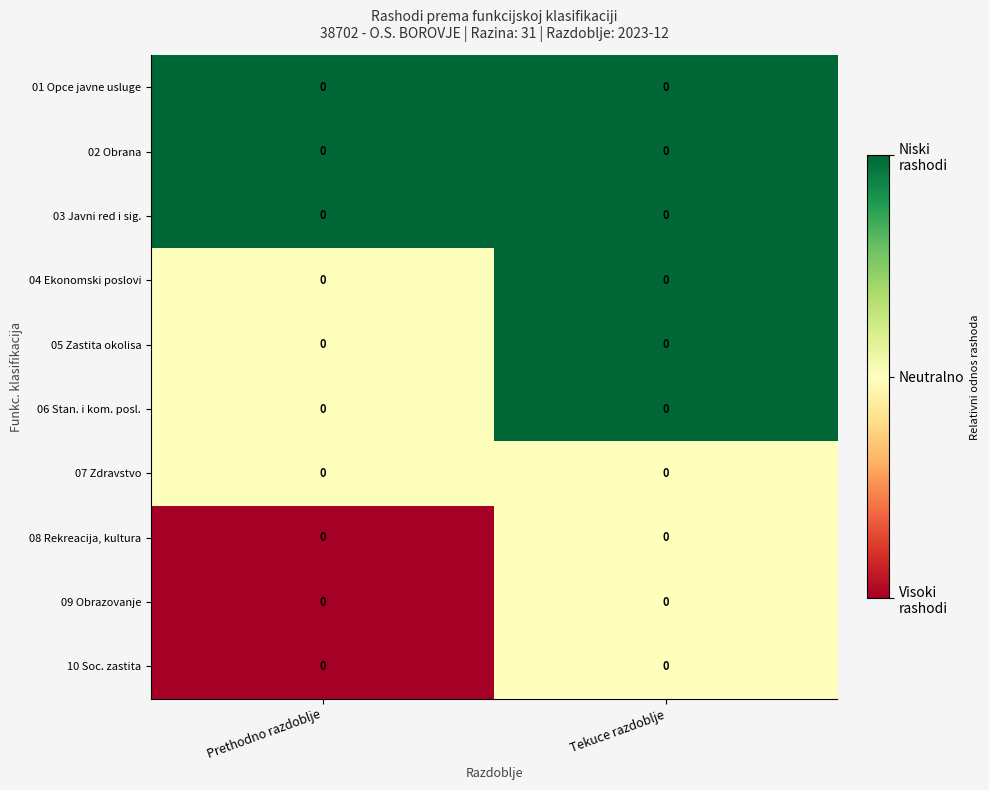

What is the maximum value shown in the chart?

1